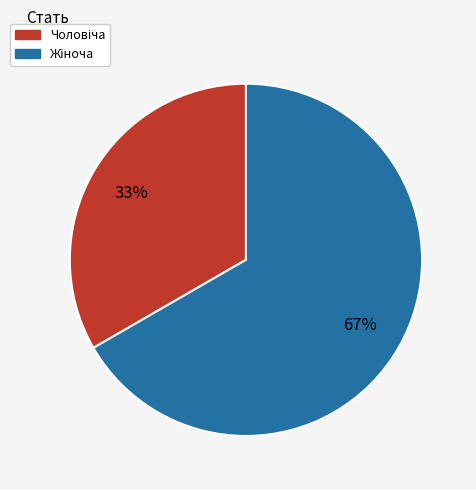

Does any single category account for the majority?

Yes